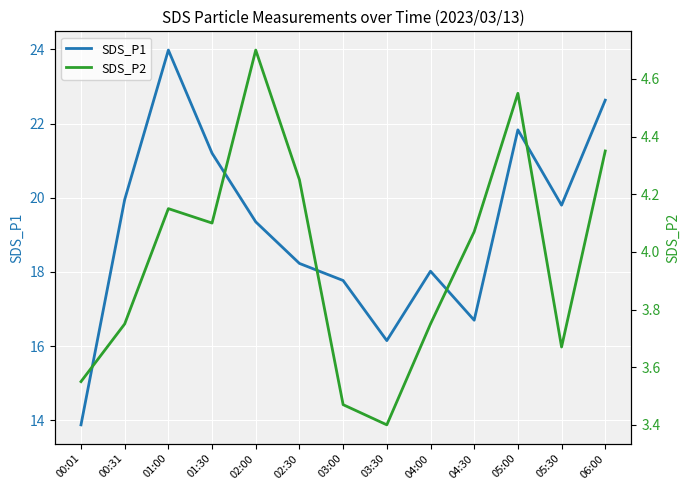

In SDS_P2, how many points are higher than both neighbors (excluding endpoints)?

3